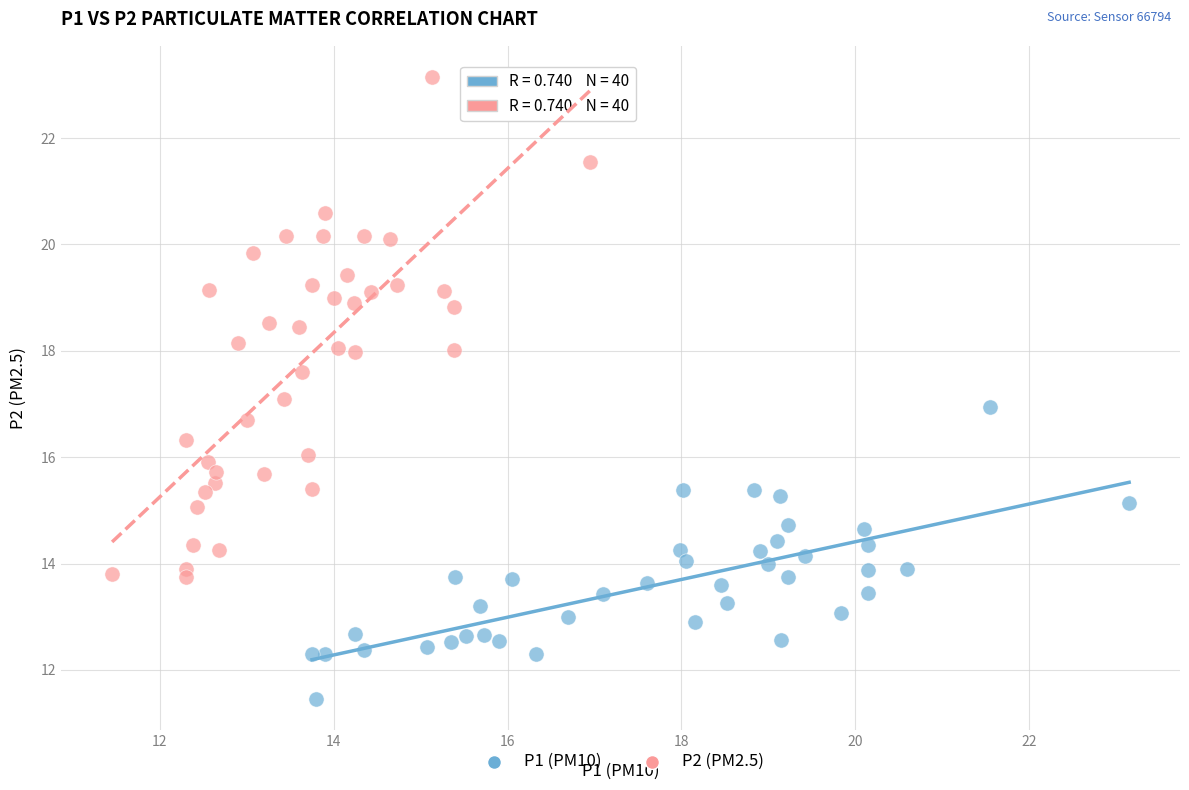

Which series contains the highest Y value?

P2 (PM2.5)